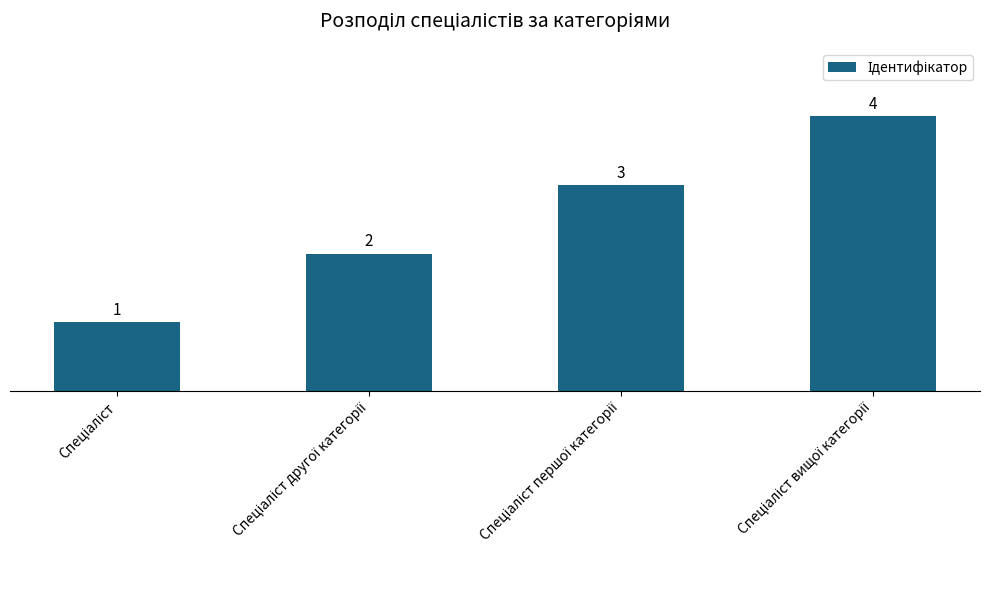

What is the difference between the maximum and minimum values?

3